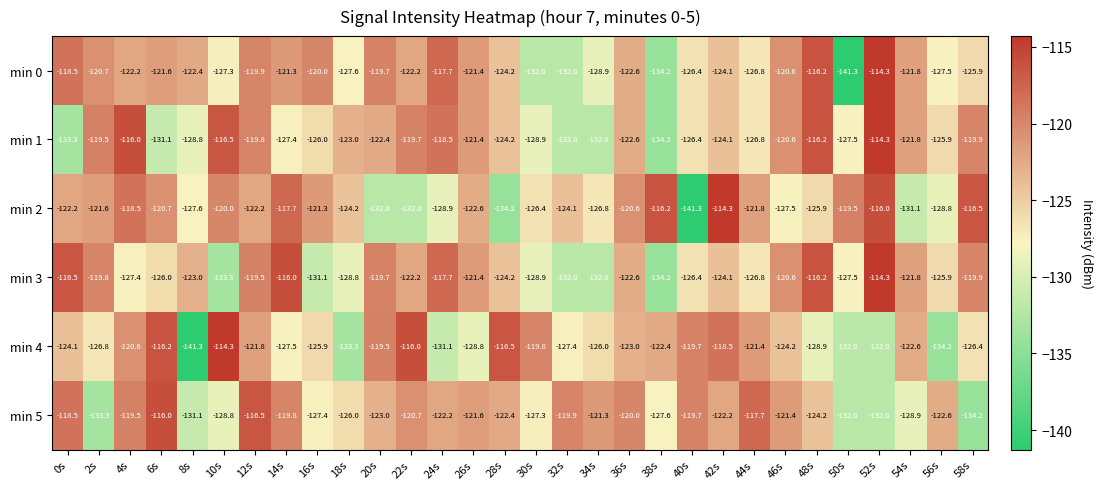

Between 48s and 54s, which series saw the biggest shift?

min 4